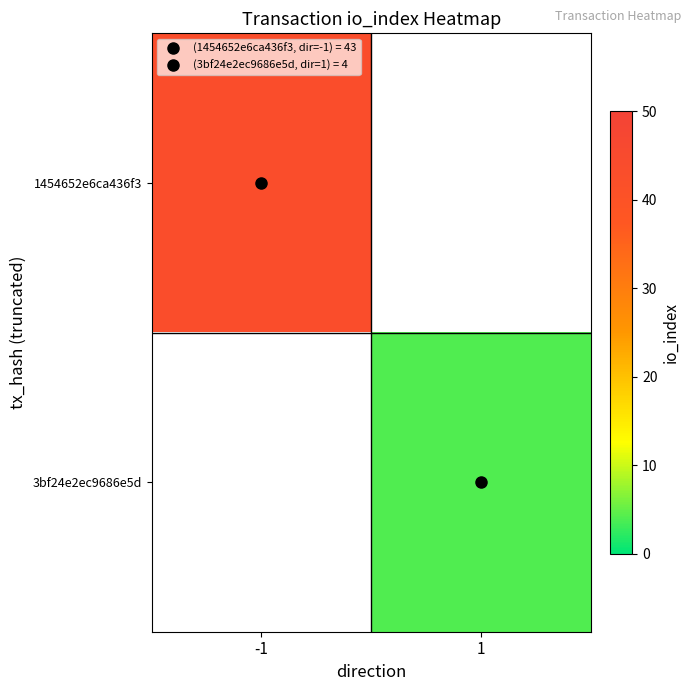

Rank the categories by 3bf24e2ec9686e5d value from lowest to highest.

-1, 1